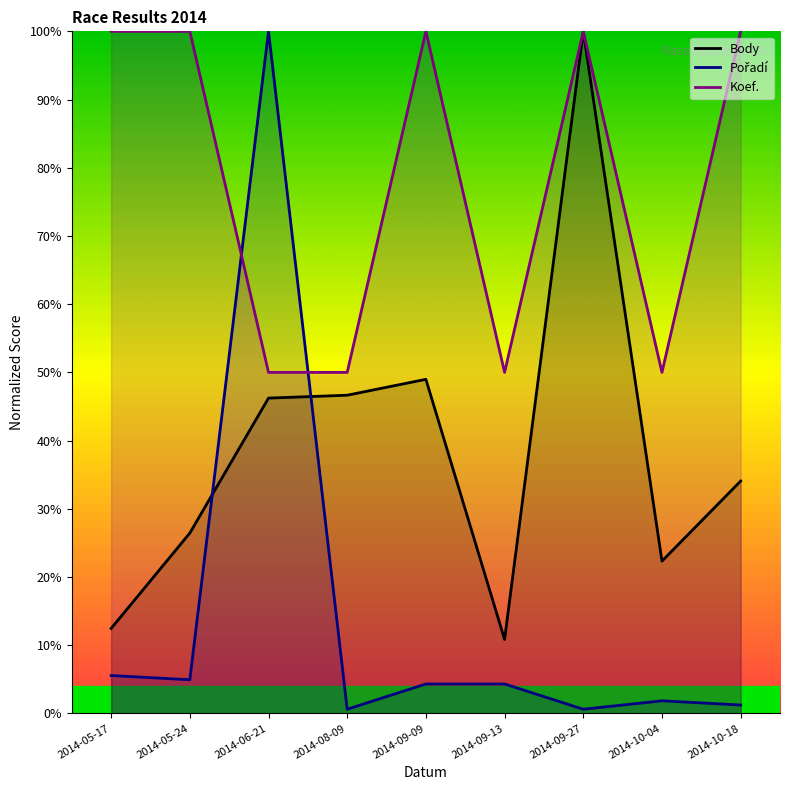

Between 2014-09-13 and 2014-05-17, which is larger?

2014-05-17